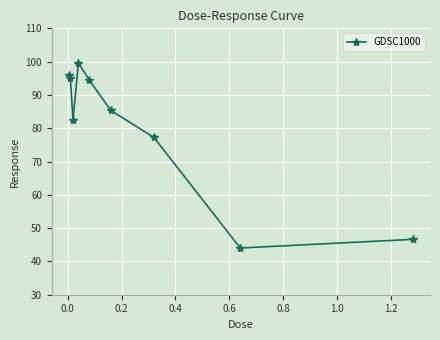

What is the value of the 7th point from the left?

77.2